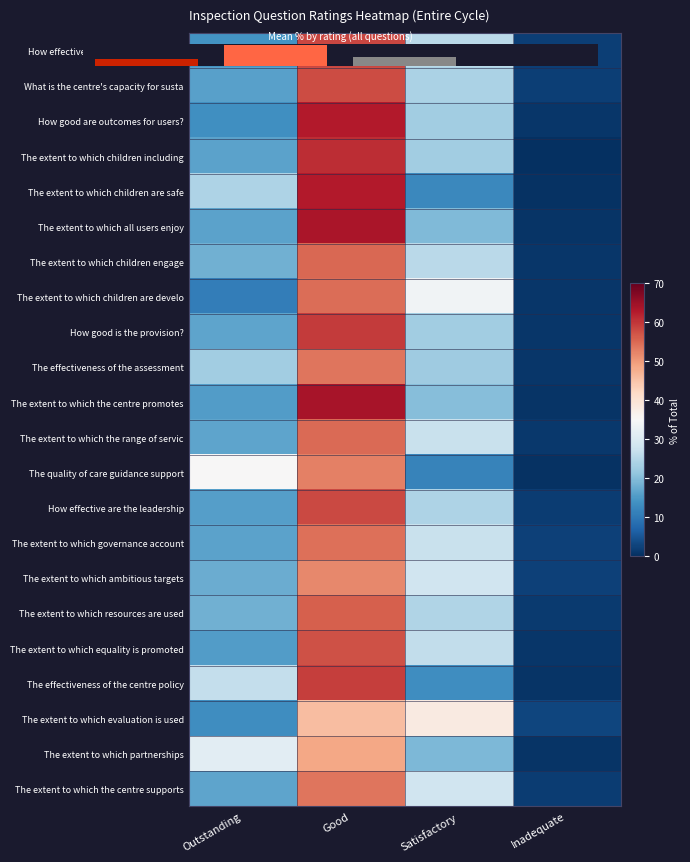

At Outstanding, list the series in order from smallest to largest.

The extent to which children are develo, The extent to which evaluation is used, How good are outcomes for users?, How effective is the children's centre, The extent to which the centre promotes, The extent to which equality is promoted, How effective are the leadership, What is the centre's capacity for susta, The extent to which children including, The extent to which all users enjoy, The extent to which governance account, How good is the provision?, The extent to which the range of servic, The extent to which the centre supports, The extent to which ambitious targets, The extent to which children engage, The extent to which resources are used, The effectiveness of the assessment, The extent to which children are safe, The effectiveness of the centre policy, The extent to which partnerships, The quality of care guidance support